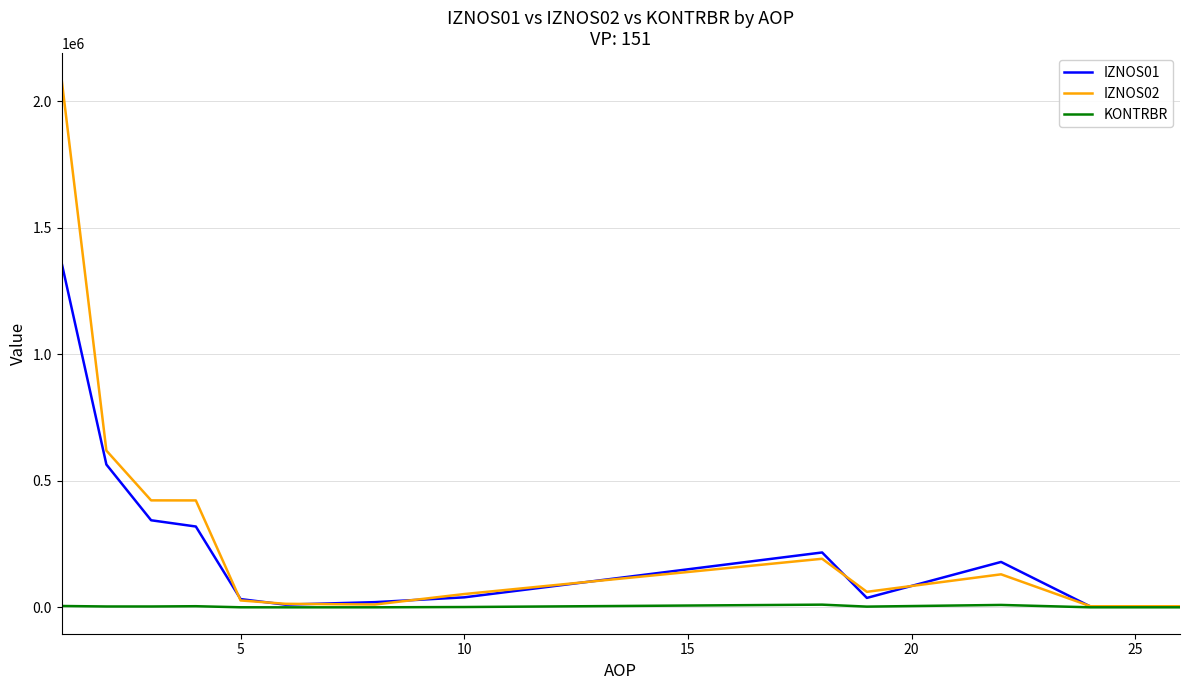

In IZNOS01, how many points are higher than both neighbors (excluding endpoints)?

2